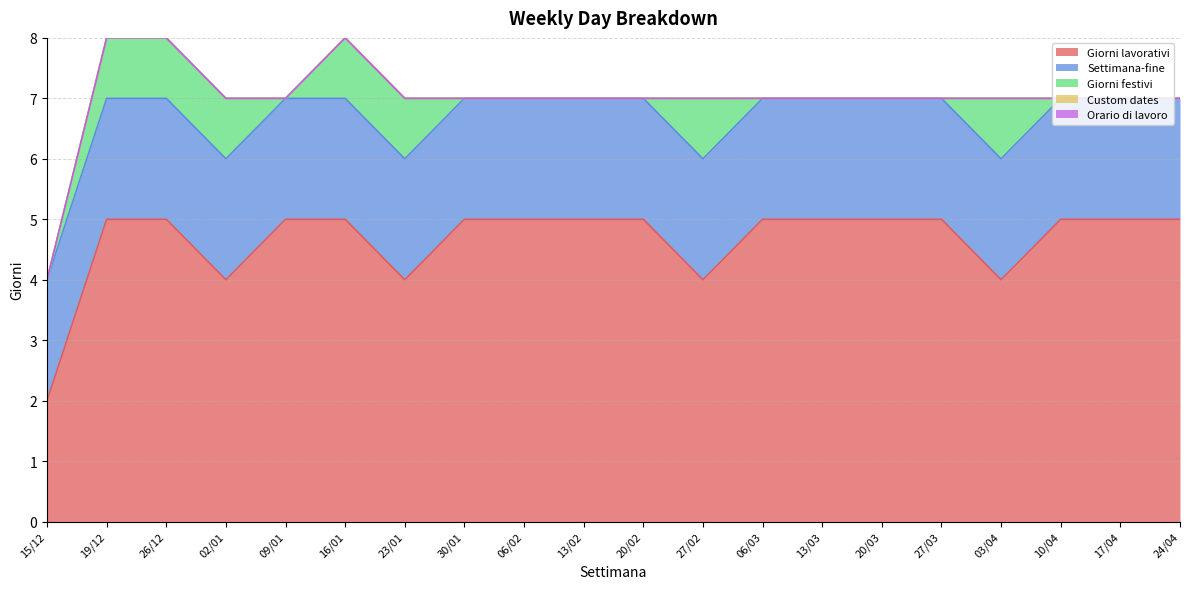

True or false: Settimana-fine and Giorni festivi intersect in this chart.

False